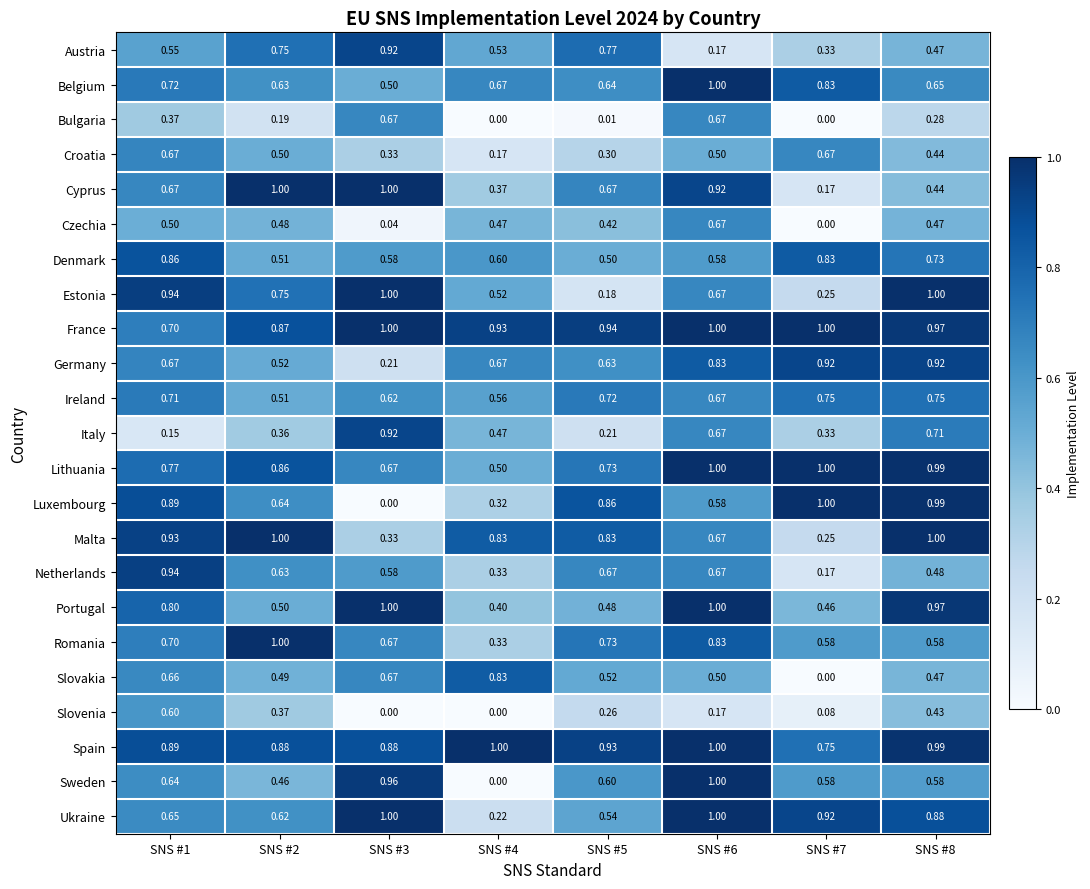

Between SNS #4 and SNS #8, which series saw the biggest shift?

Luxembourg